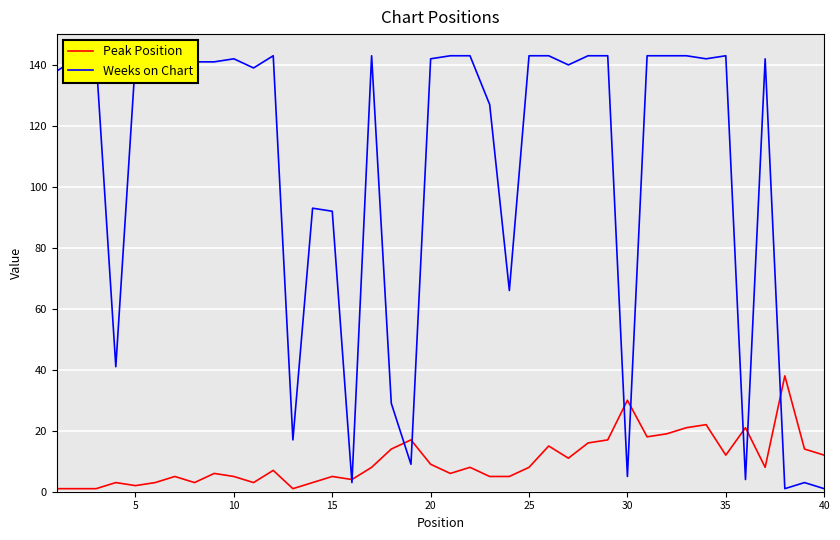

What is the highest value of the Peak Position series?

38